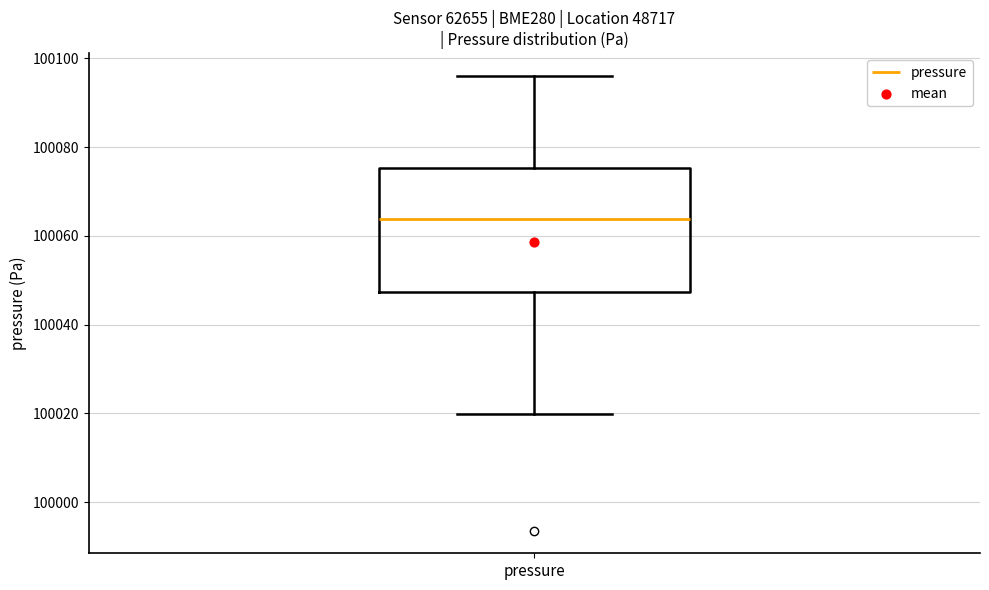

Transcribe this box plot: give where the median line is, the range the box spans, and where the two whiskers end, as read against the y-axis. The values are not printed on the chart, so give them approximately, as read against the axis.

median 100064, box 100048 to 100076, whiskers 100020 to 100096